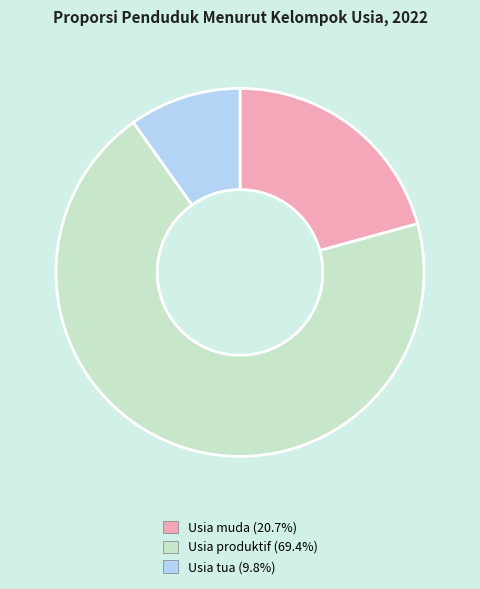

Does any single category account for the majority?

Yes